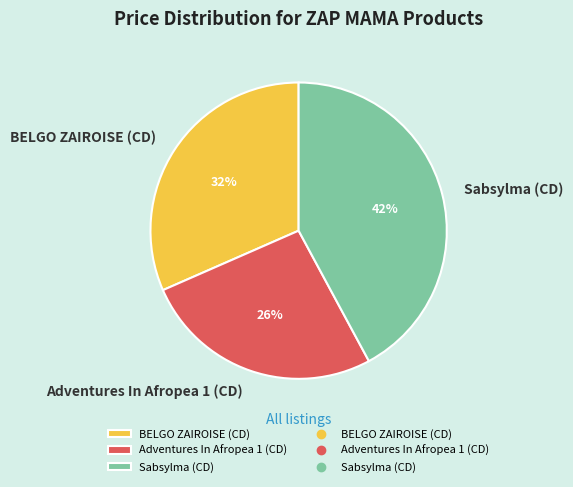

Is there any slice that represents more than half of the pie?

No